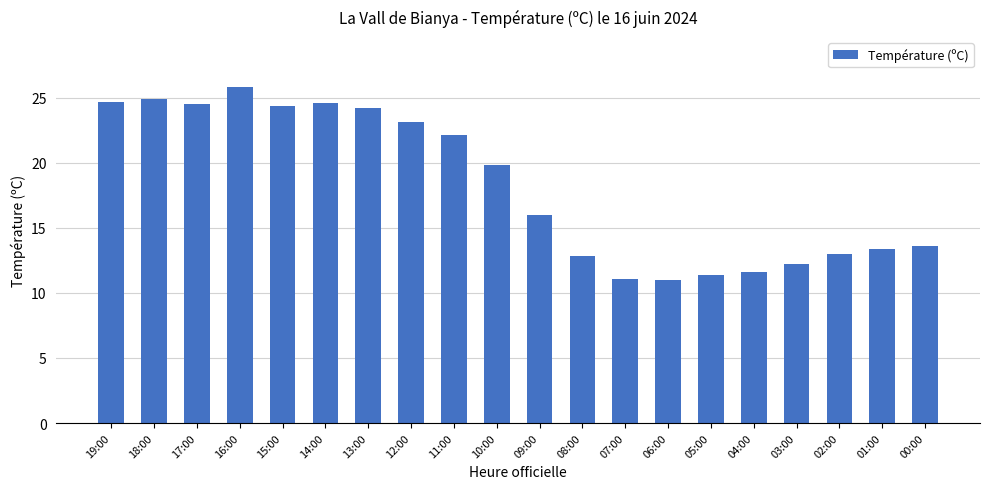

What position from the right is 19:00?

20